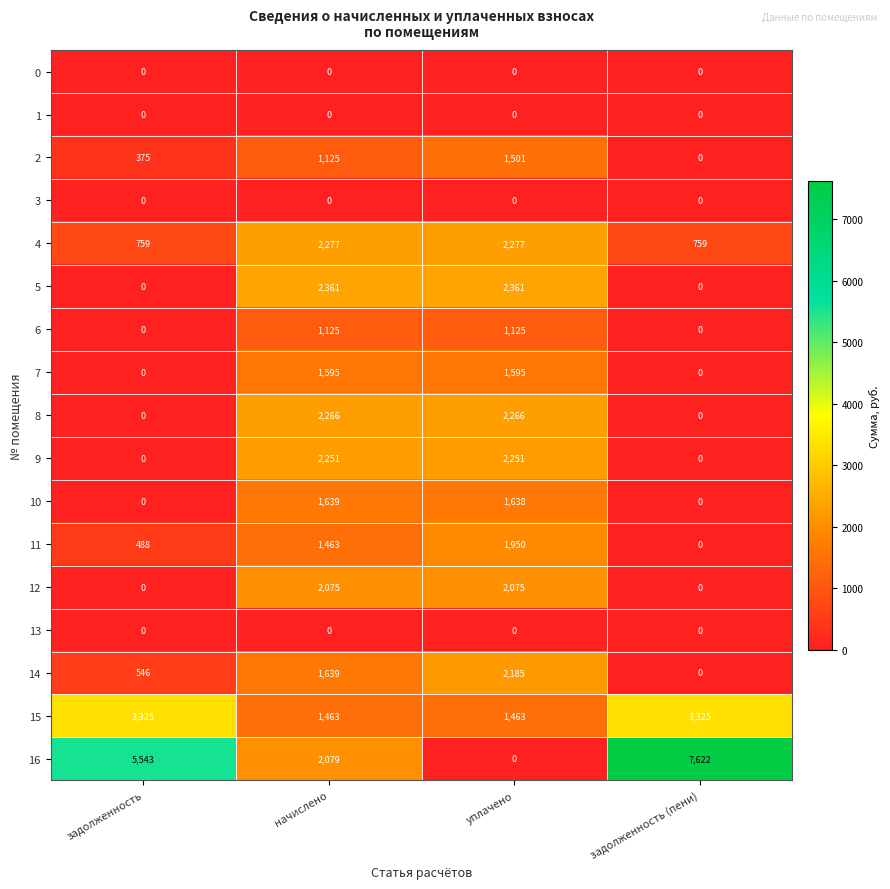

True or false: 0 has a value of 0 at задолженность.

True